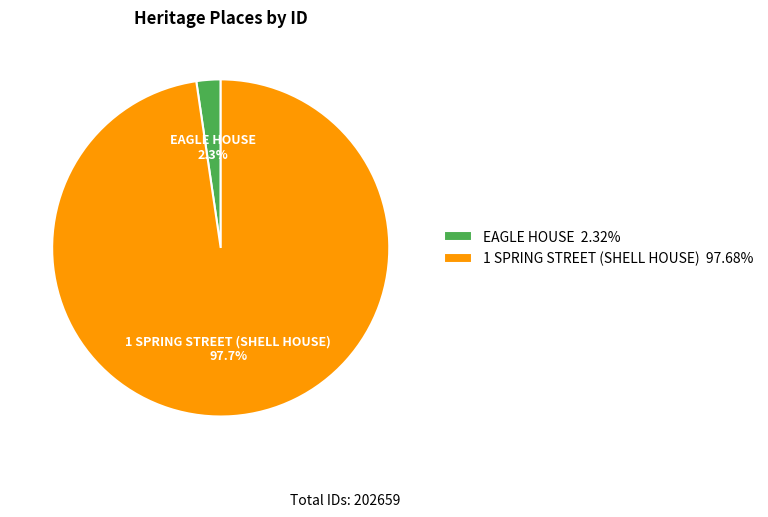

Does any single category account for the majority?

Yes